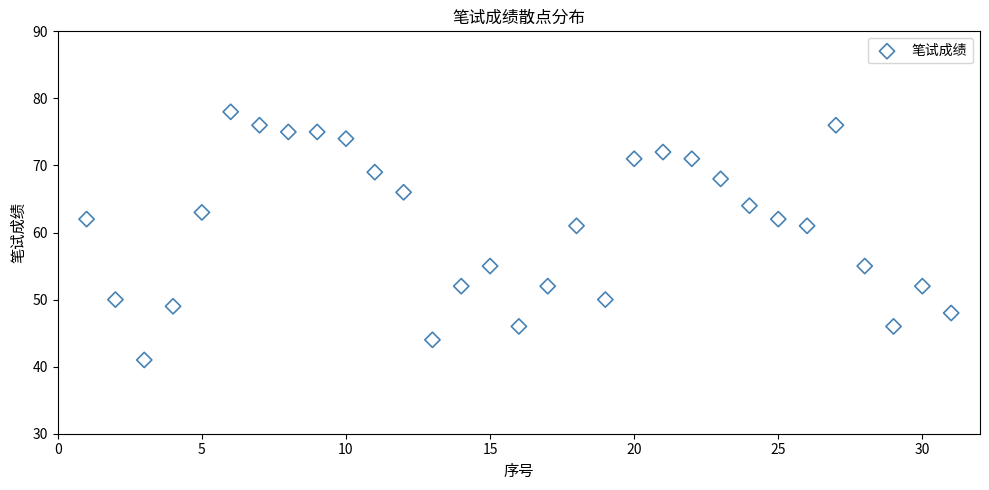

What is the range of X values (max minus min)?

30